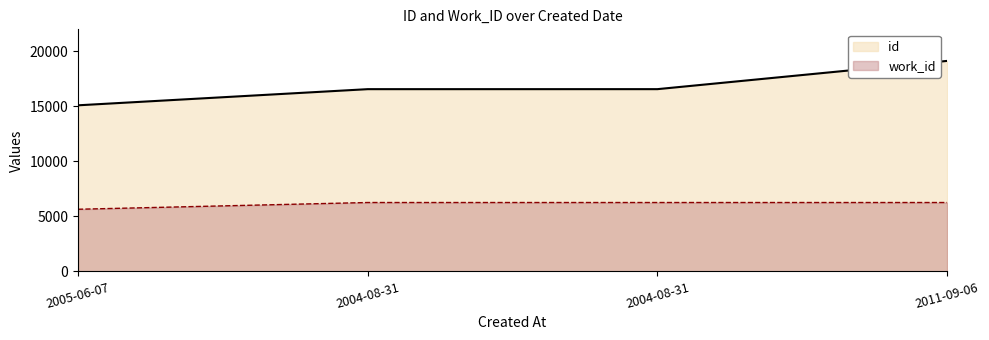

True or false: work_id has a value of 6264 at 2011-09-06.

True